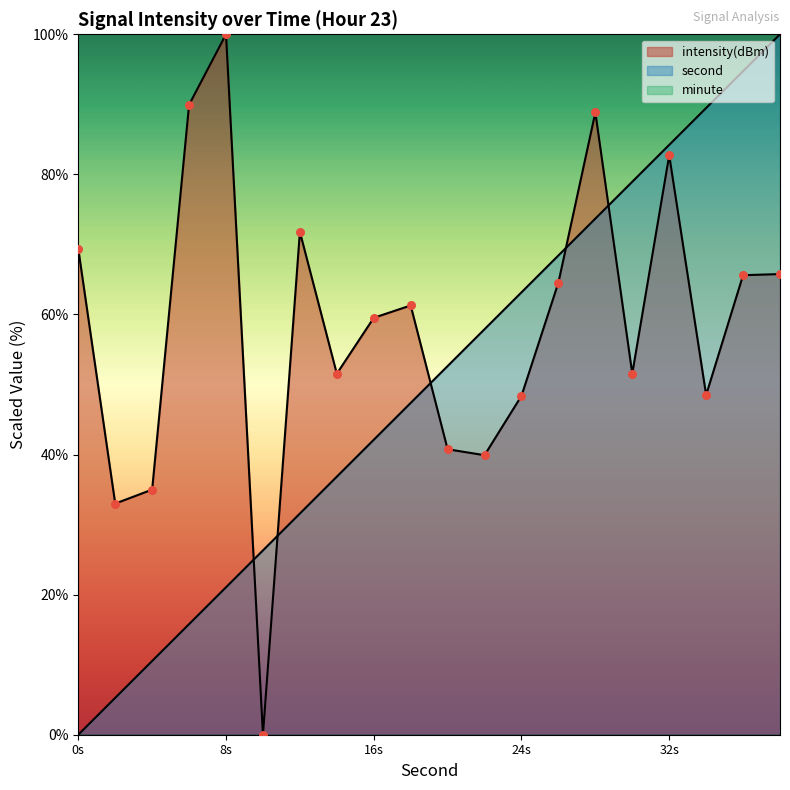

Which series reaches the maximum Y coordinate?

second